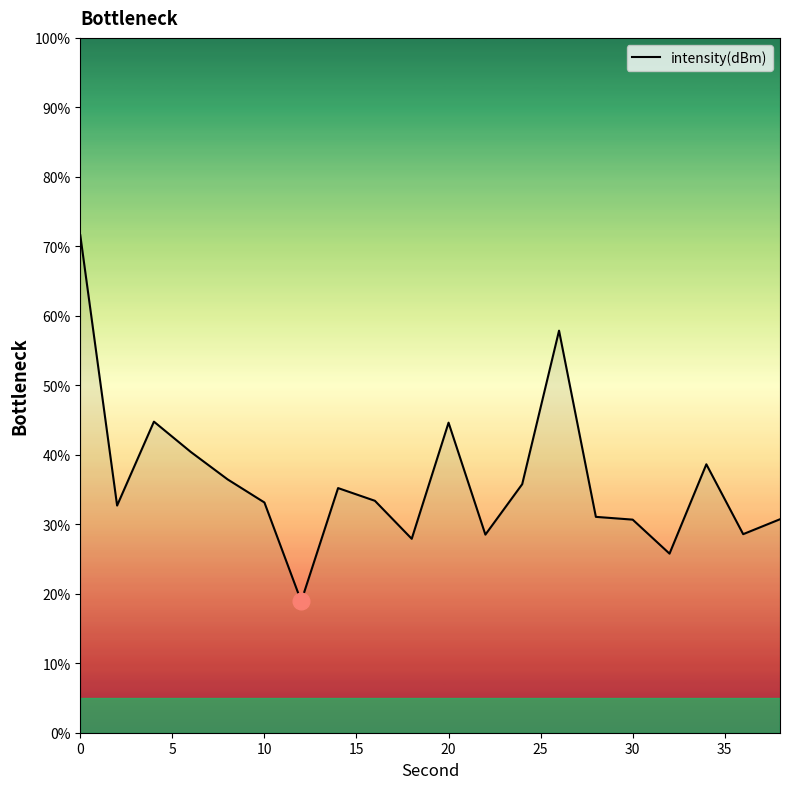

What is the difference between the maximum and minimum values?

52.7